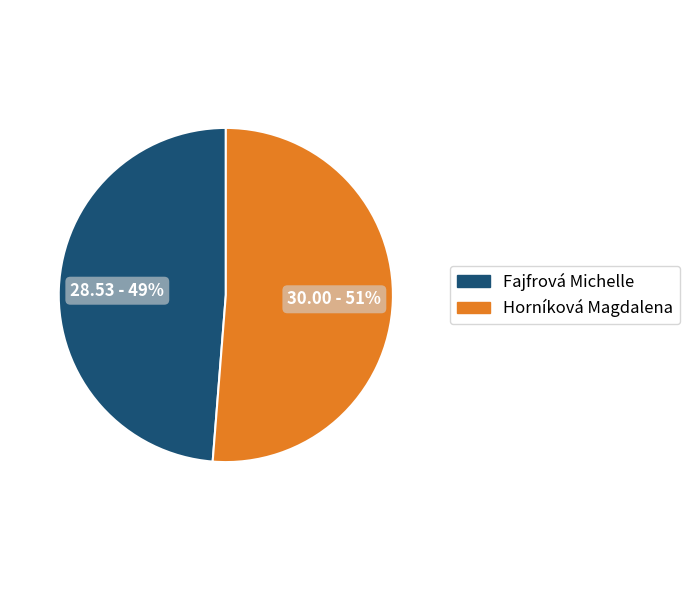

What is the largest slice in the pie chart?

Horníková Magdalena